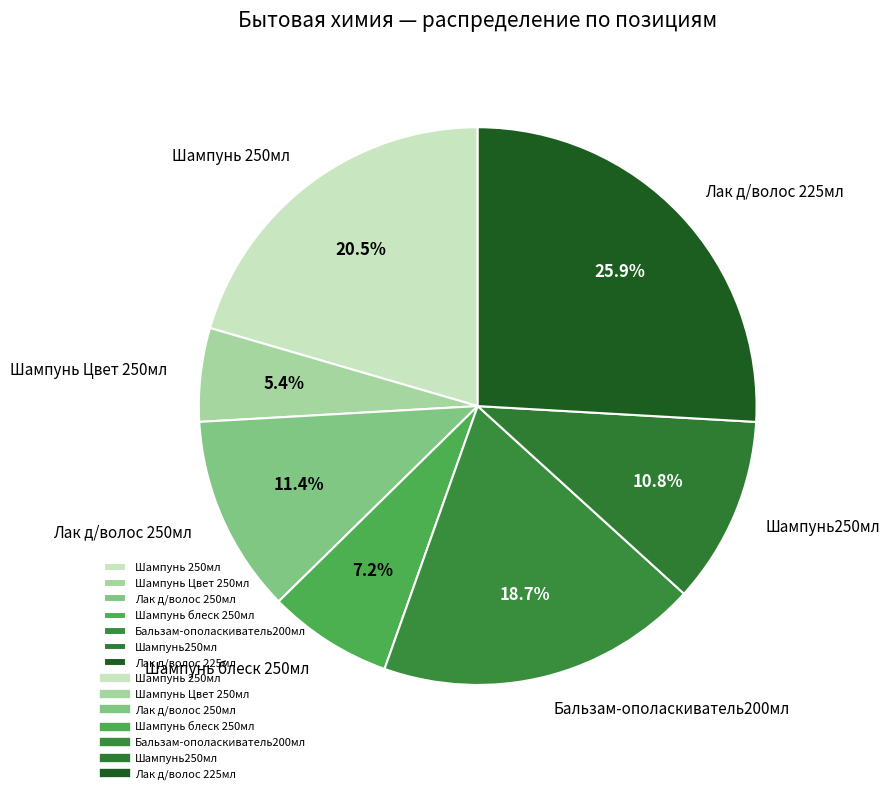

Combined, do Лак д/волос 250мл and Шампунь250мл account for over 50%?

No